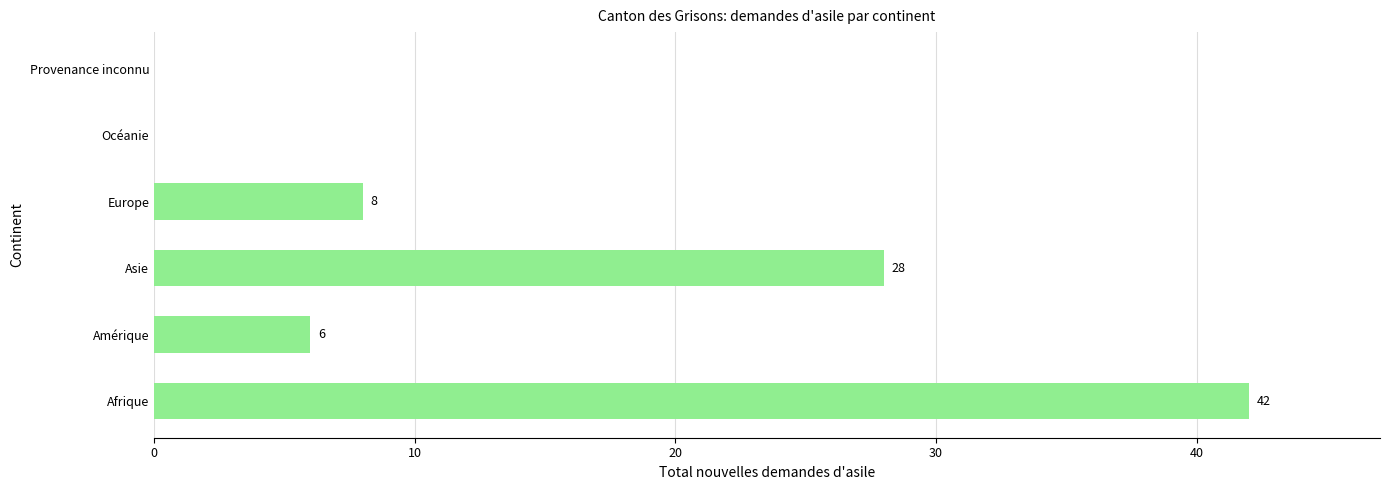

Reading bottom to top, what are all the values shown in this chart?

Afrique=42	Amérique=6	Asie=28	Europe=8	Océanie=0	Provenance inconnu=0